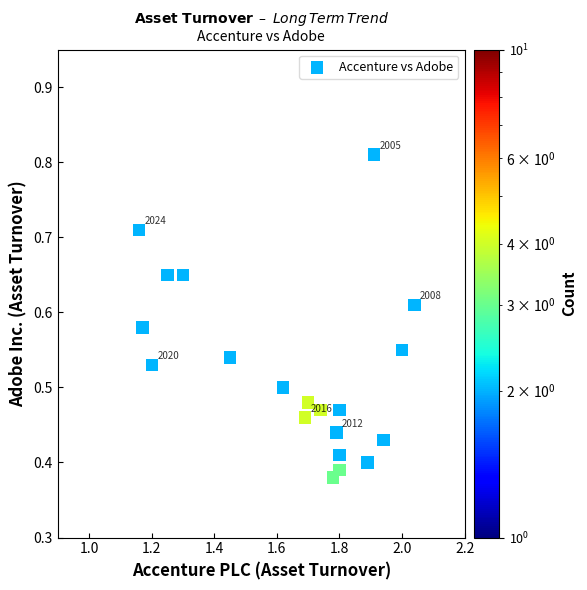

How many data points are displayed?

20